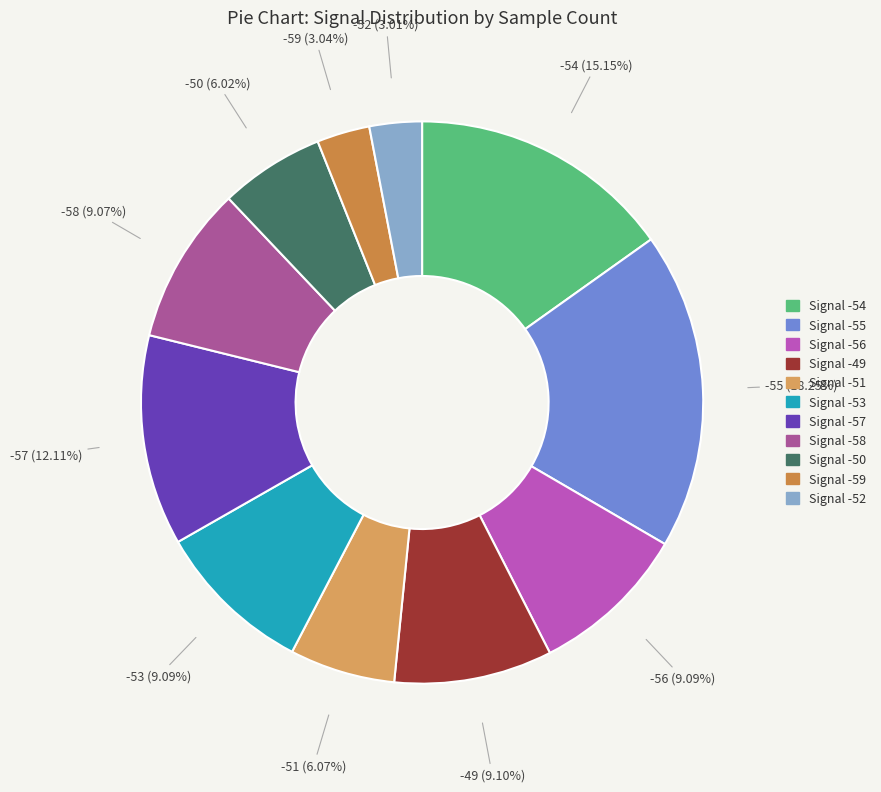

How many segments does this pie chart have?

11